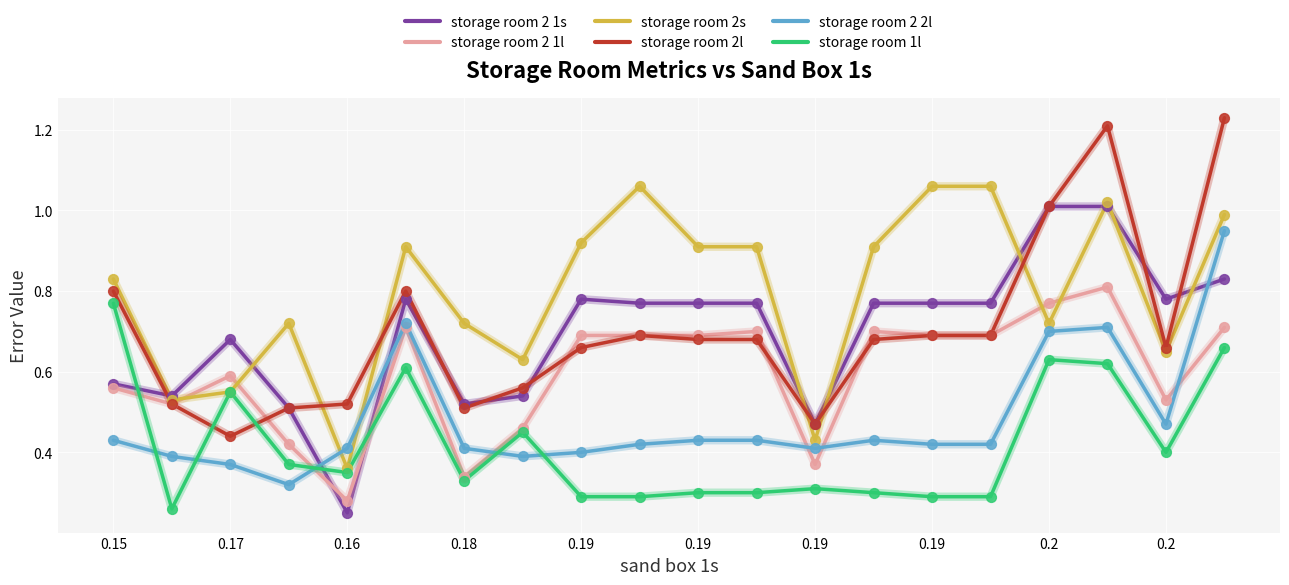

Which series has the largest total across all categories?

storage room 2s